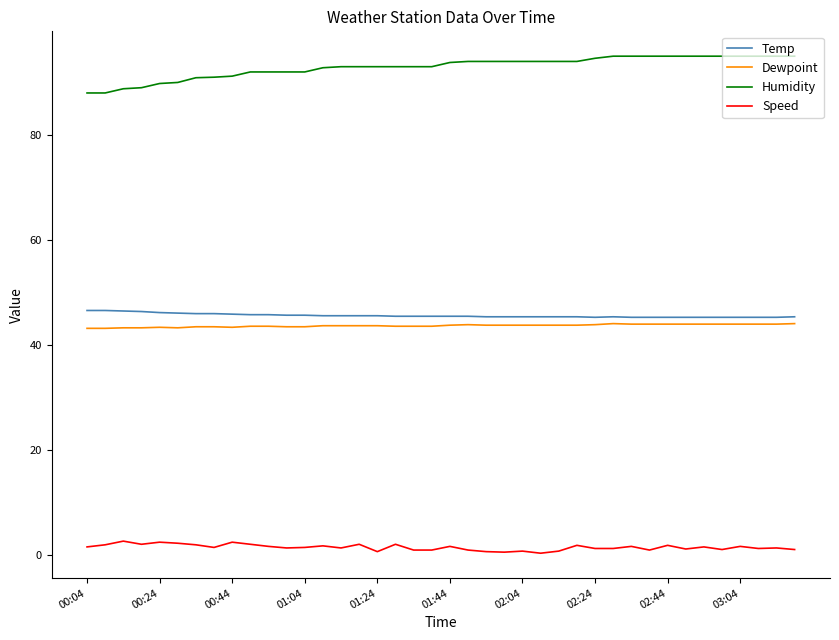

Which series has the widest spread of values?

Humidity